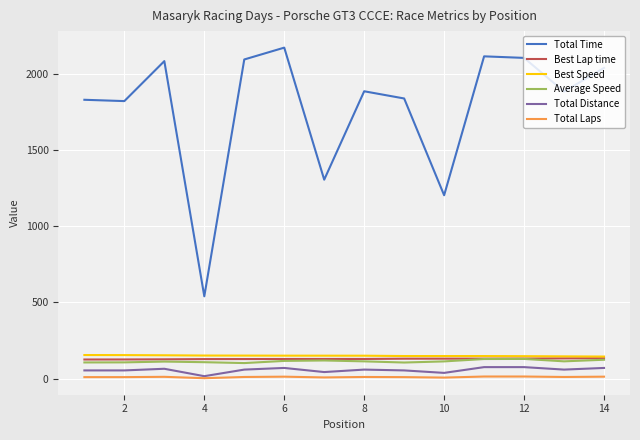

How many lines are shown in the chart?

6